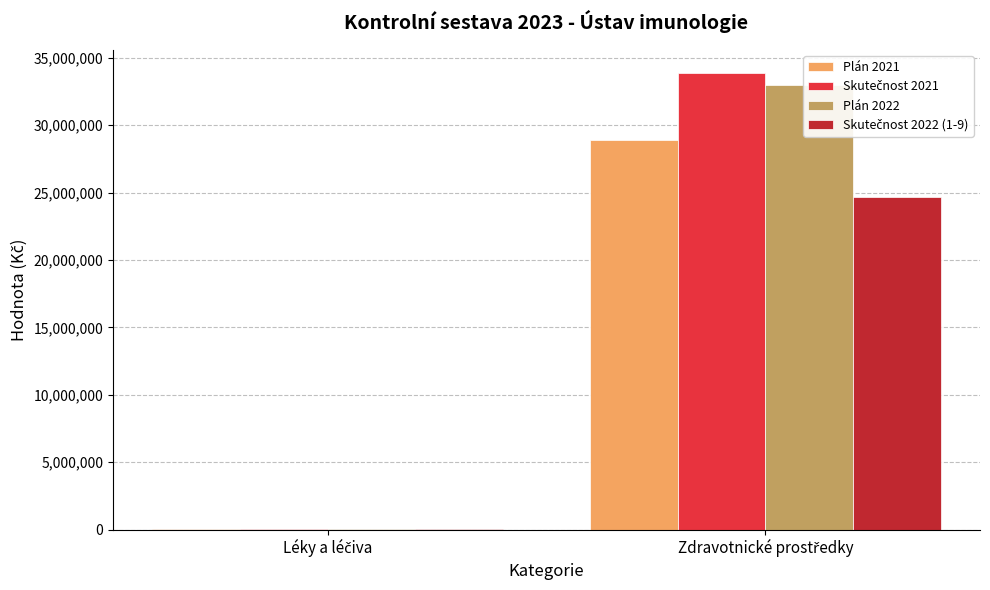

What is the spread (max minus min) of values at Zdravotnické prostředky?

9253464.8